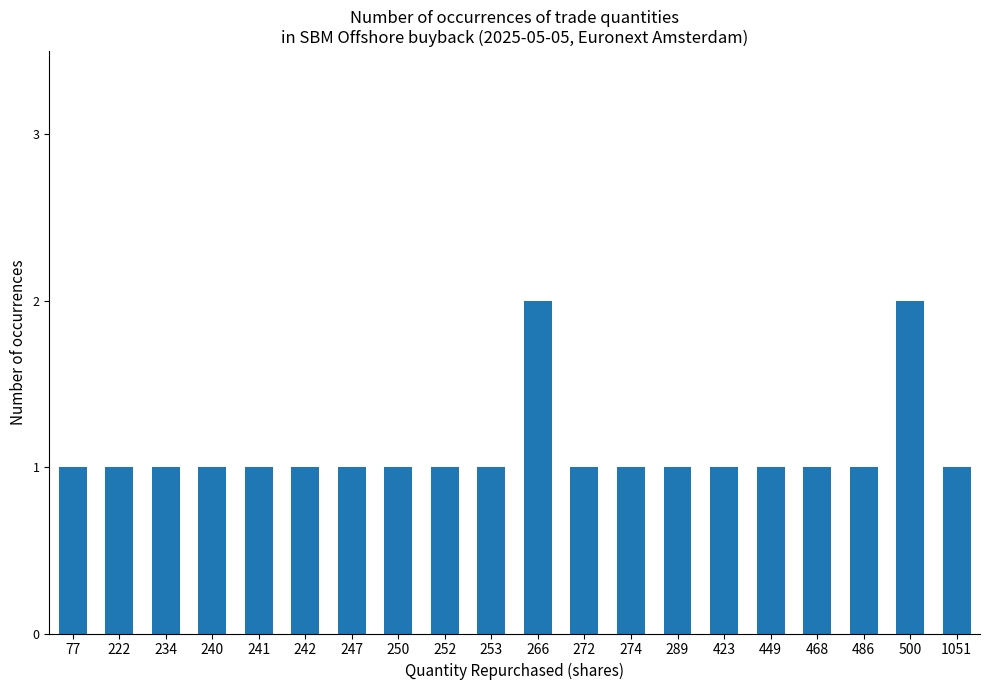

What is the value of the 7th bar from the left?

1